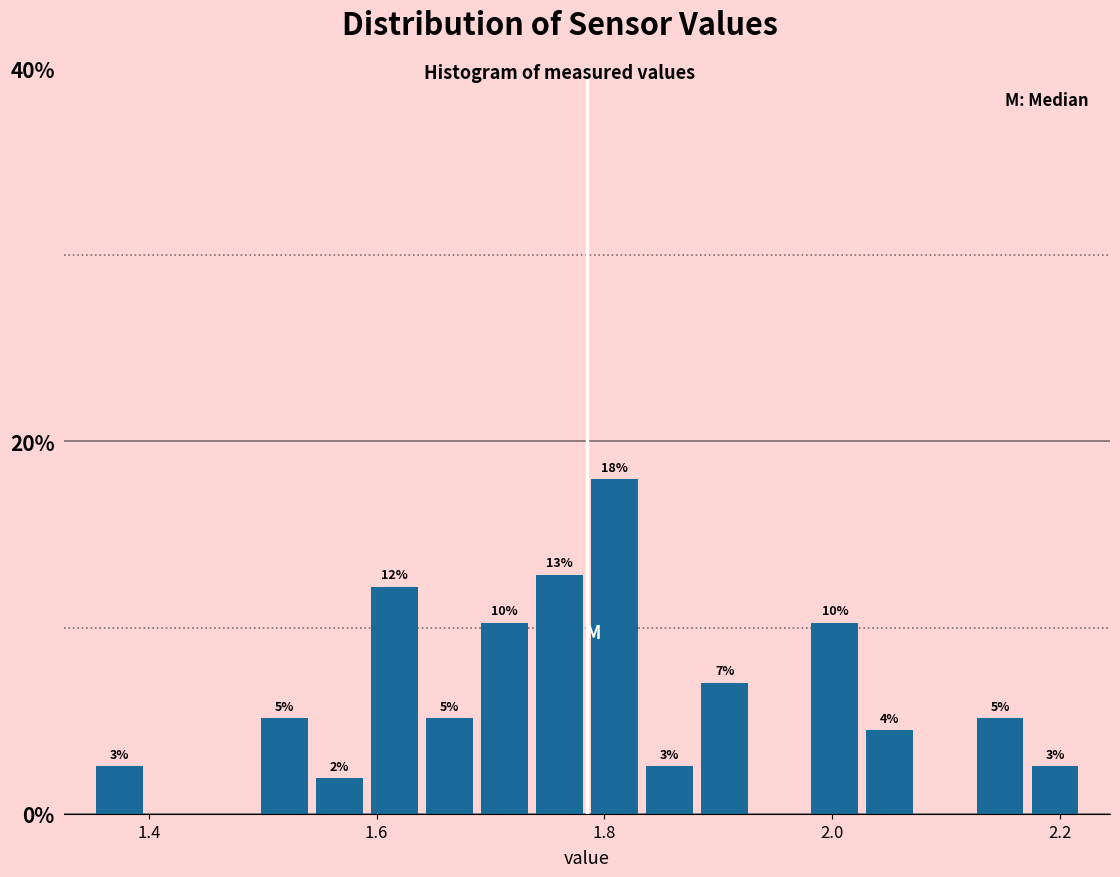

Around what value on the x-axis is the tallest bar? Give the approximate position of its centre, as read against the axis.

1.80